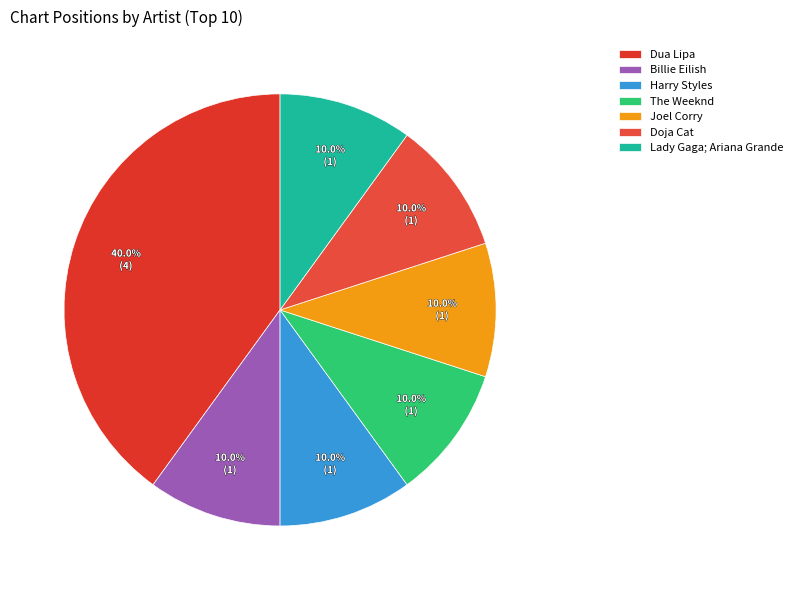

The Harry Styles slice represents 10% of the pie. True or false?

True